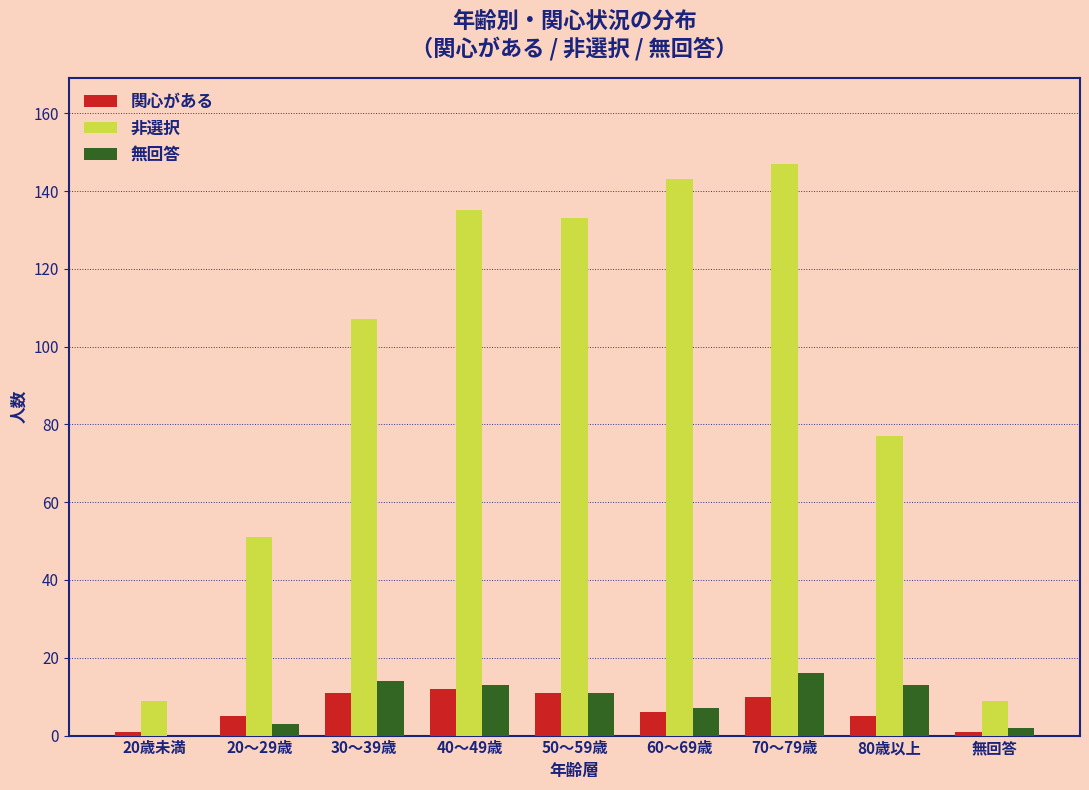

Reading left to right, transcribe all the data shown in this chart.

関心がある: 20歳未満=1	20～29歳=5	30～39歳=11	40～49歳=12	50～59歳=11	60～69歳=6	70～79歳=10	80歳以上=5	無回答=1
非選択: 20歳未満=9	20～29歳=51	30～39歳=107	40～49歳=135	50～59歳=133	60～69歳=143	70～79歳=147	80歳以上=77	無回答=9
無回答: 20歳未満=0	20～29歳=3	30～39歳=14	40～49歳=13	50～59歳=11	60～69歳=7	70～79歳=16	80歳以上=13	無回答=2